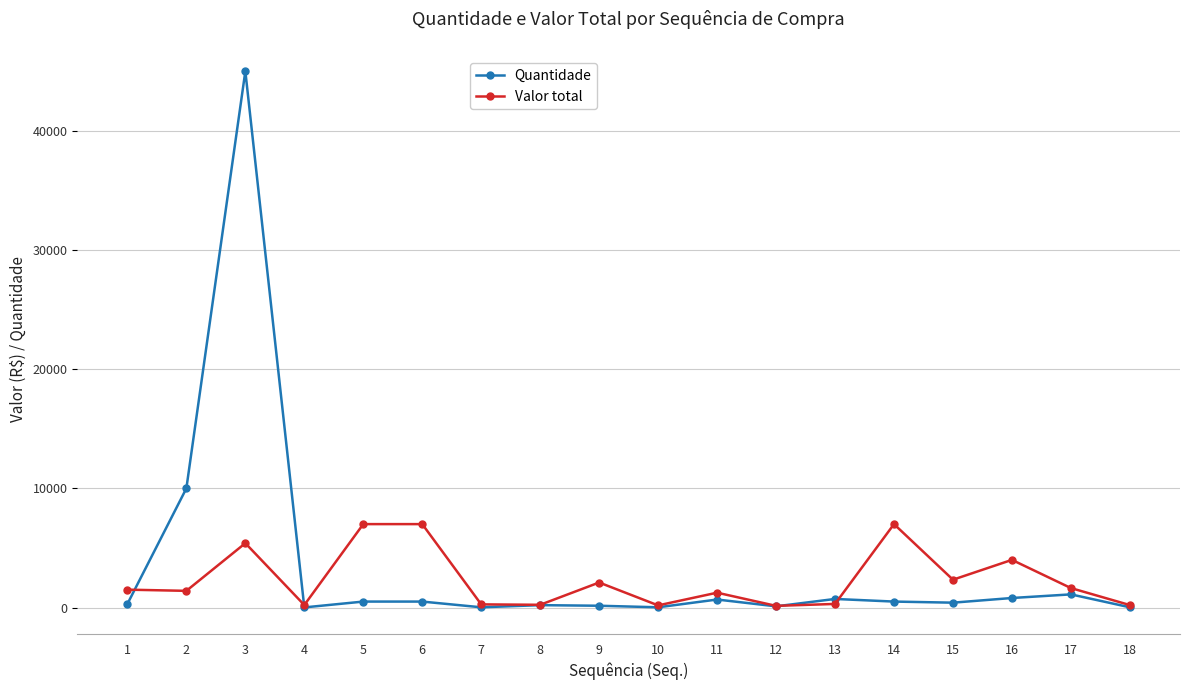

Which category has the highest value across all series?

3